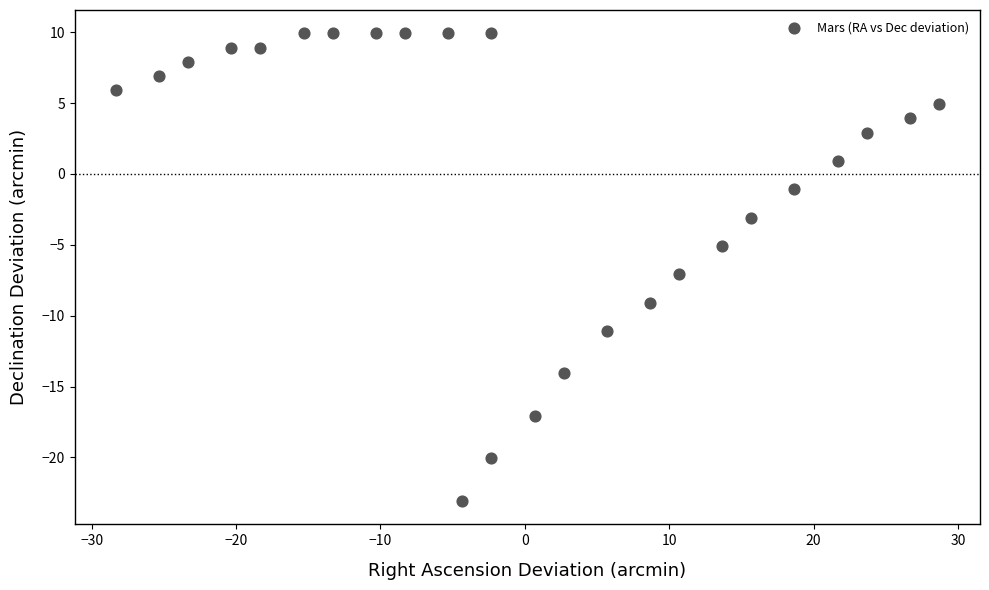

What is the range of X values (max minus min)?

57.0